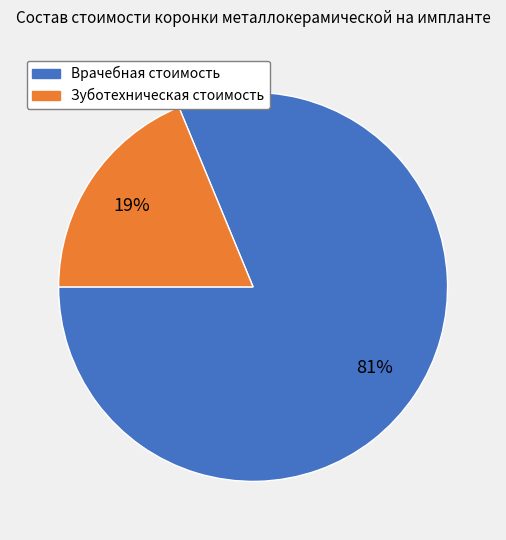

Combined, do Зуботехническая стоимость and Врачебная стоимость account for over 50%?

Yes